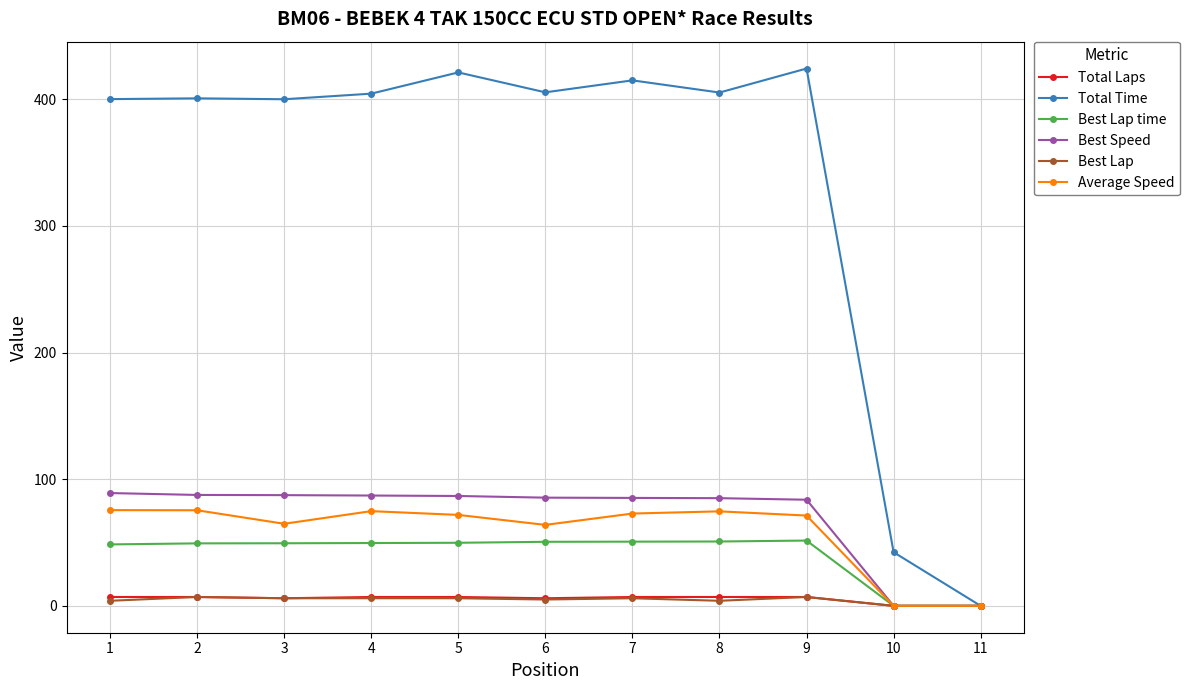

How many positive values does the Total Time series have?

10